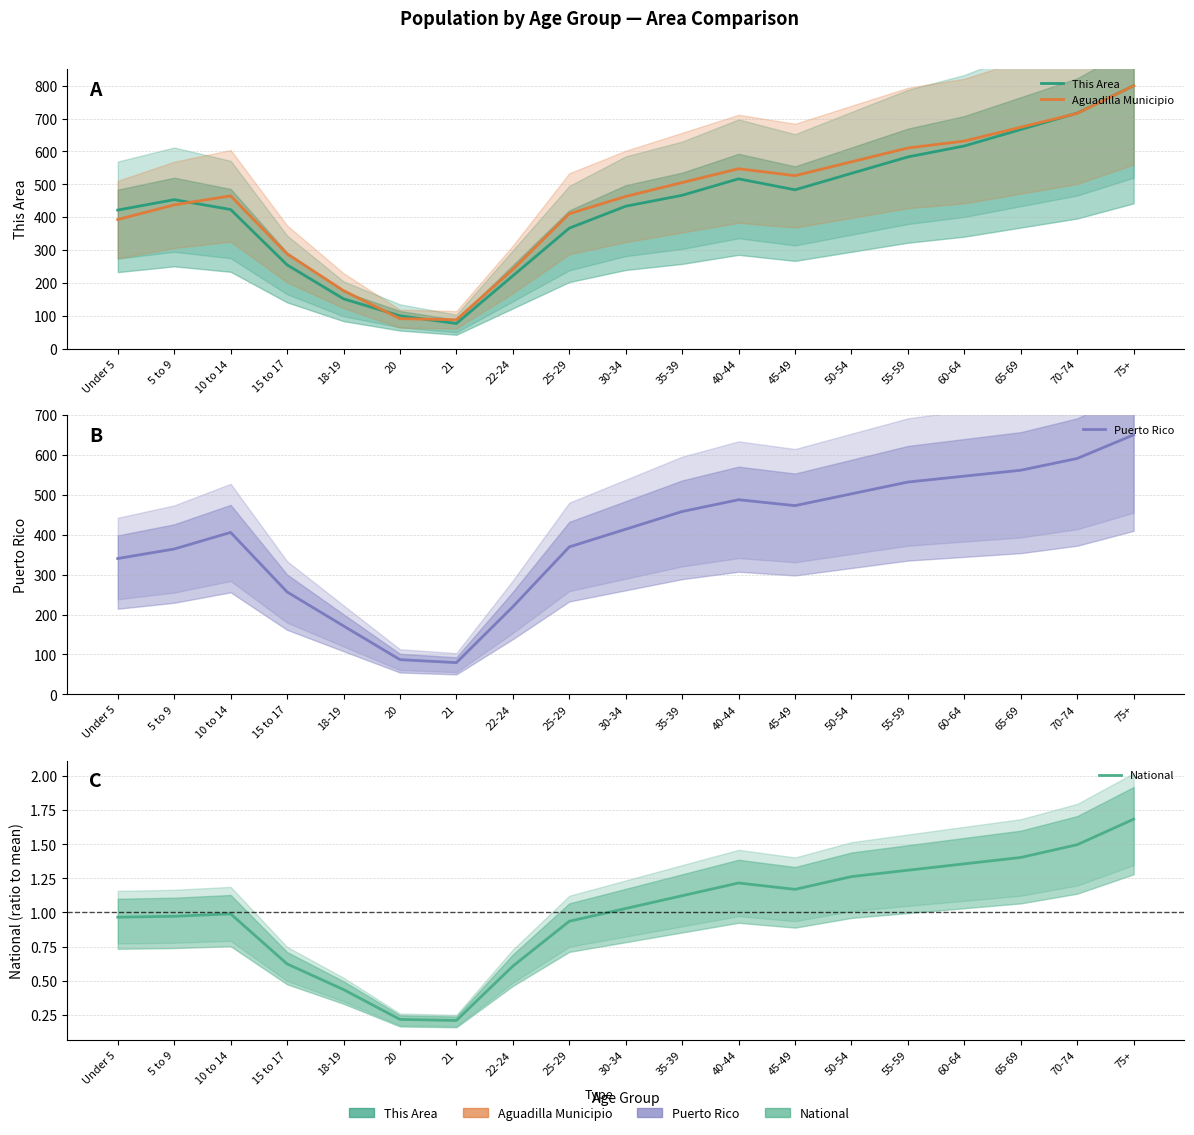

What is the difference between the maximum and second lowest values in the Puerto Rico series?

563.1